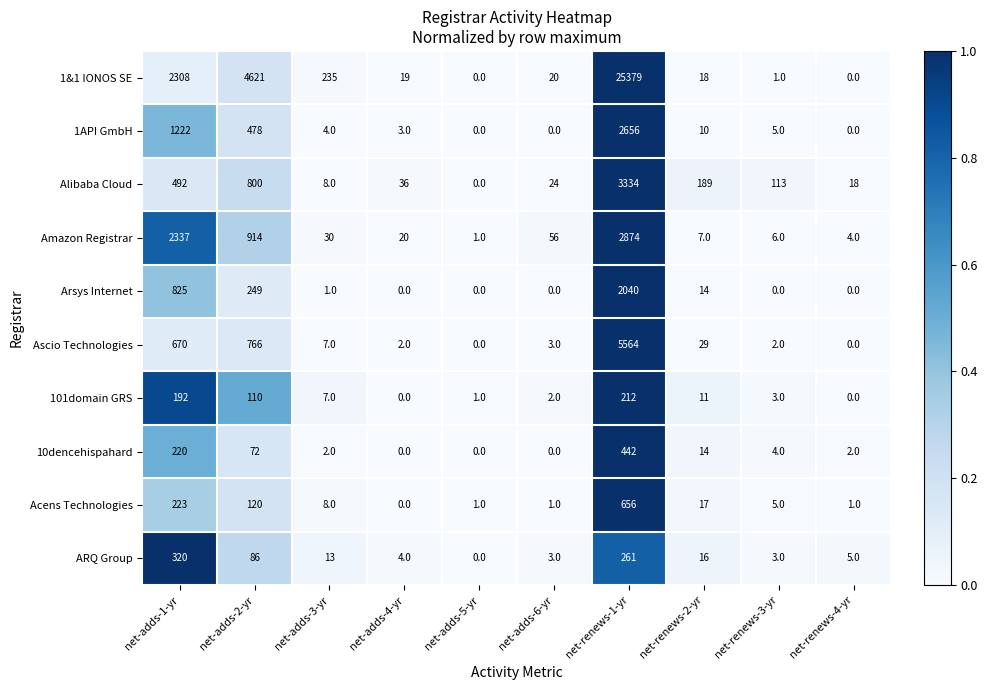

Rank the series by their maximum value, from highest to lowest.

1&1 IONOS SE, Ascio Technologies, Alibaba Cloud, Amazon Registrar, 1API GmbH, Arsys Internet, Acens Technologies, 10dencehispahard, ARQ Group, 101domain GRS